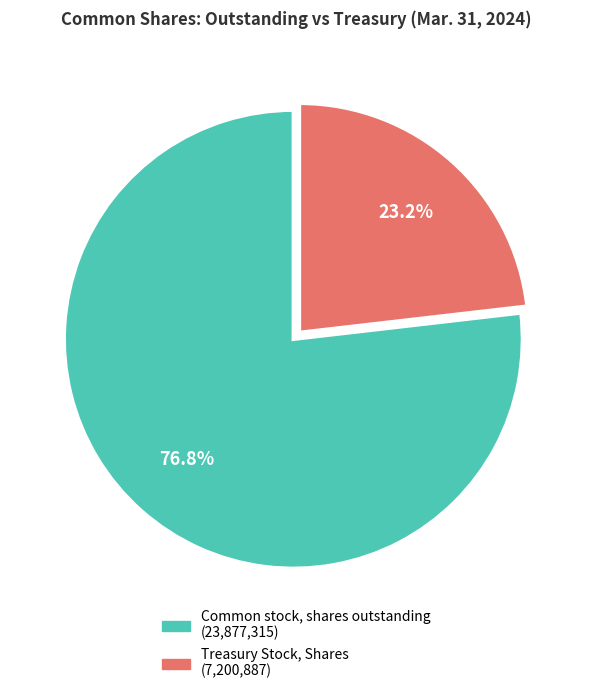

Is there any slice that represents more than half of the pie?

Yes